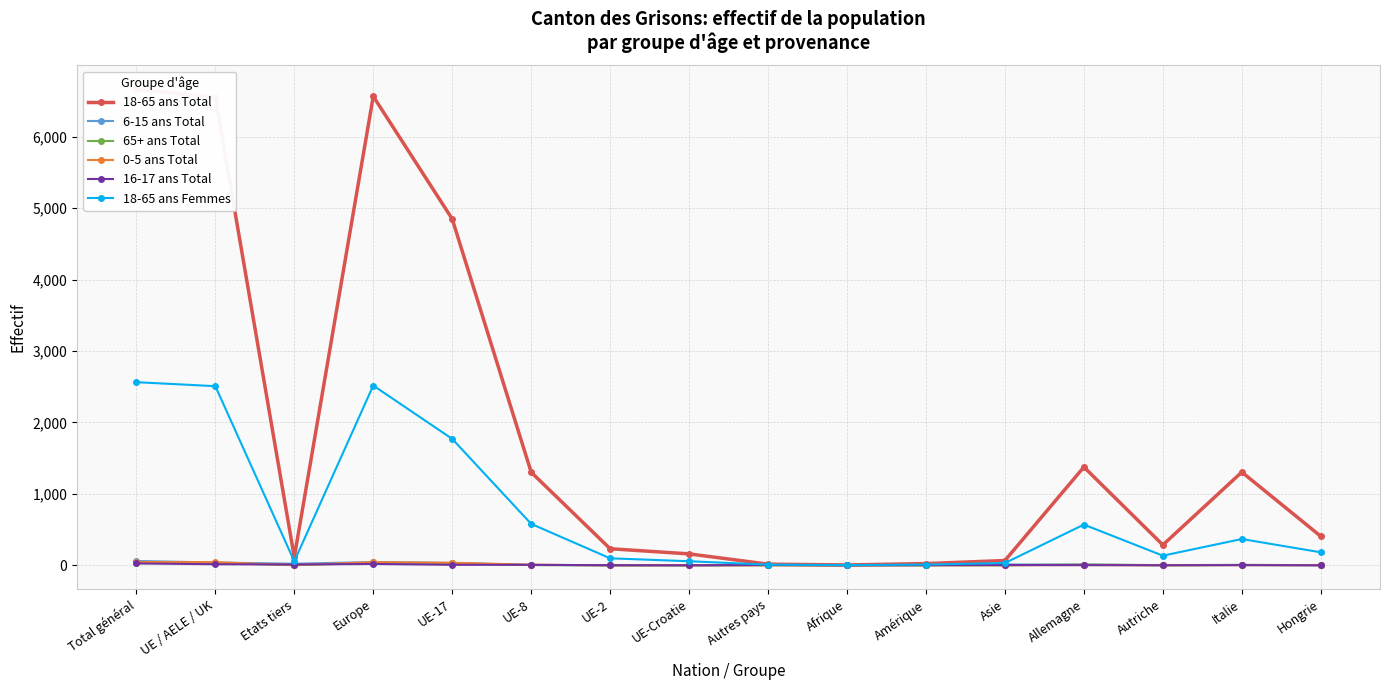

At which category is the sum across all series the highest?

Total général